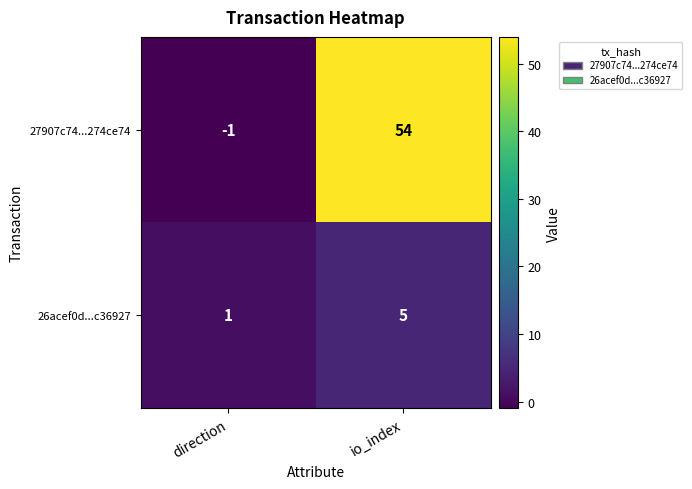

At which category is the sum across all series the highest?

io_index